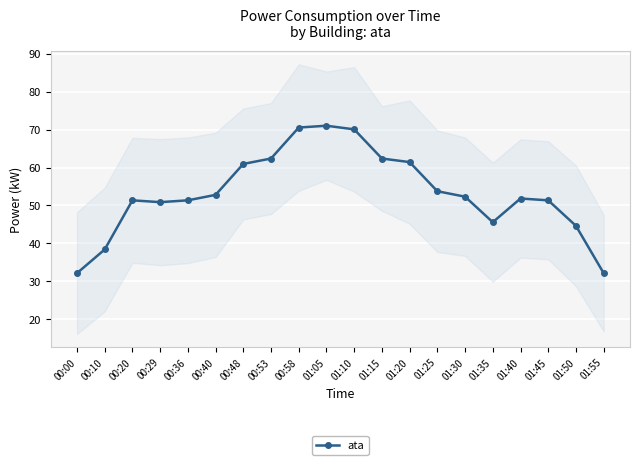

Reading left to right, extract all data points from this chart.

00:00=32.2	00:10=38.4	00:20=51.4	00:29=50.9	00:36=51.4	00:40=52.8	00:48=61.0	00:53=62.4	00:58=70.6	01:05=71.0	01:10=70.1	01:15=62.4	01:20=61.4	01:25=53.8	01:30=52.3	01:35=45.6	01:40=51.8	01:45=51.4	01:50=44.6	01:55=32.2